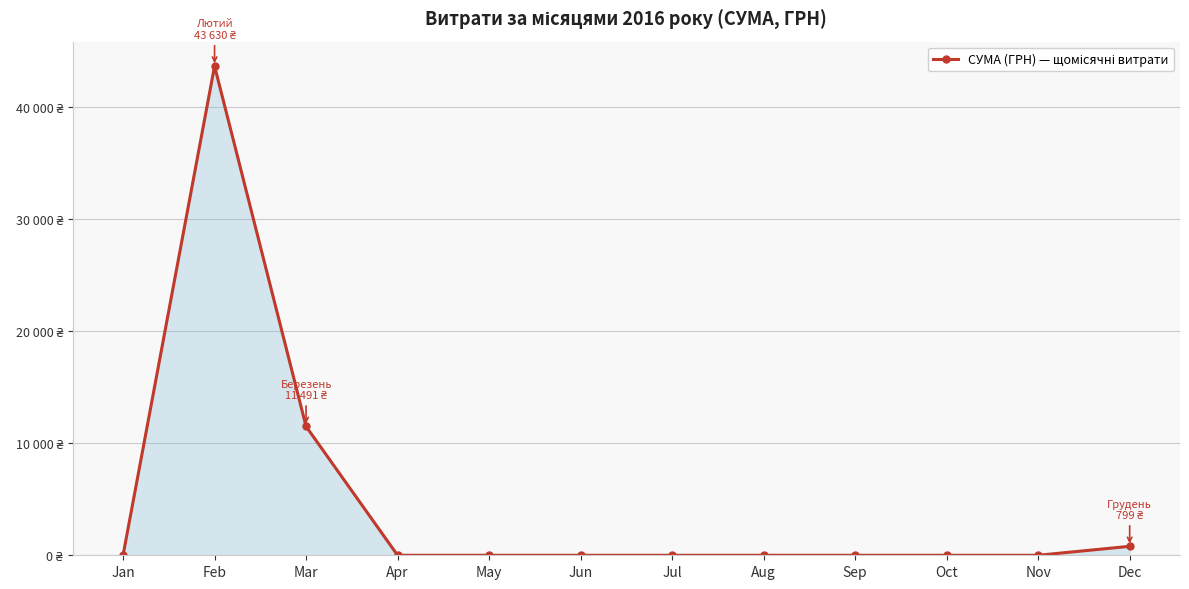

List the labels in order of value, smallest first.

Jan, Apr, May, Jun, Jul, Aug, Sep, Oct, Nov, Dec, Mar, Feb